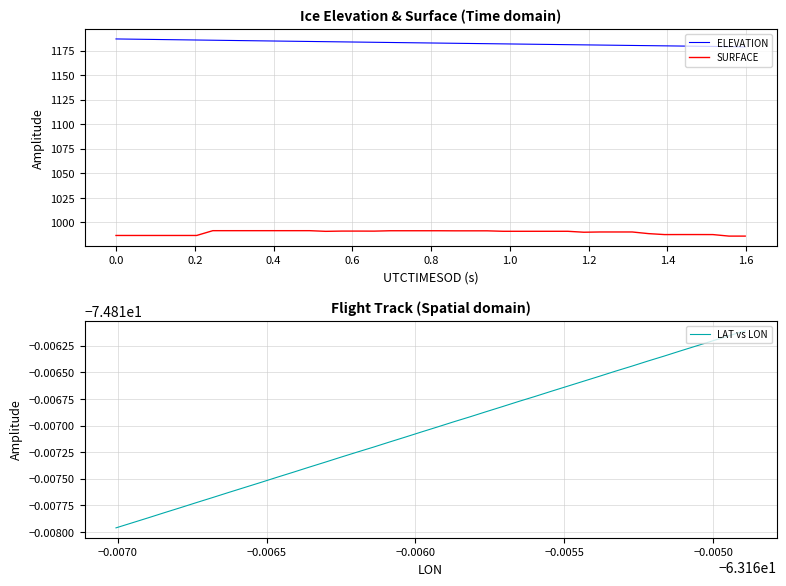

True or false: ELEVATION has more than 1 interior local peaks.

False